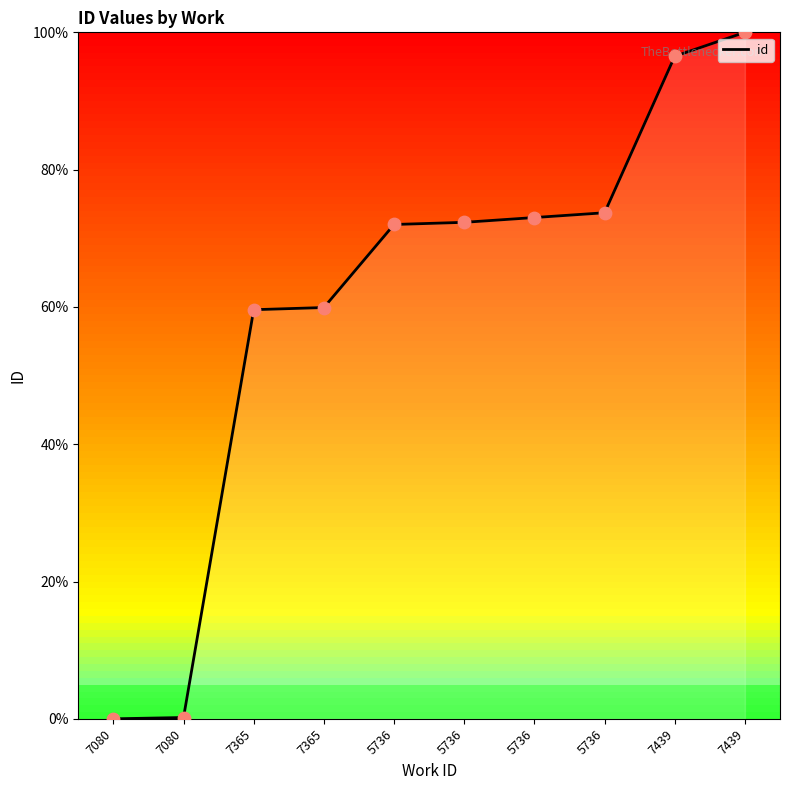

What is the change in value from 7365 to 5736?

+14.1